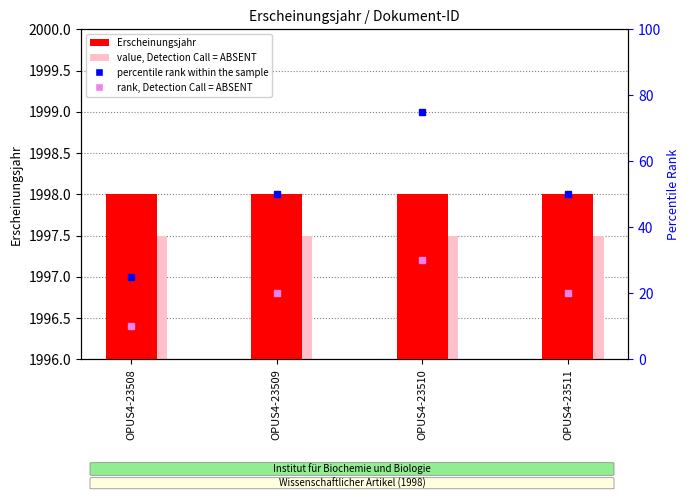

What is the value of the rank, Detection Call = ABSENT bar at the 1st from the left?

10.0